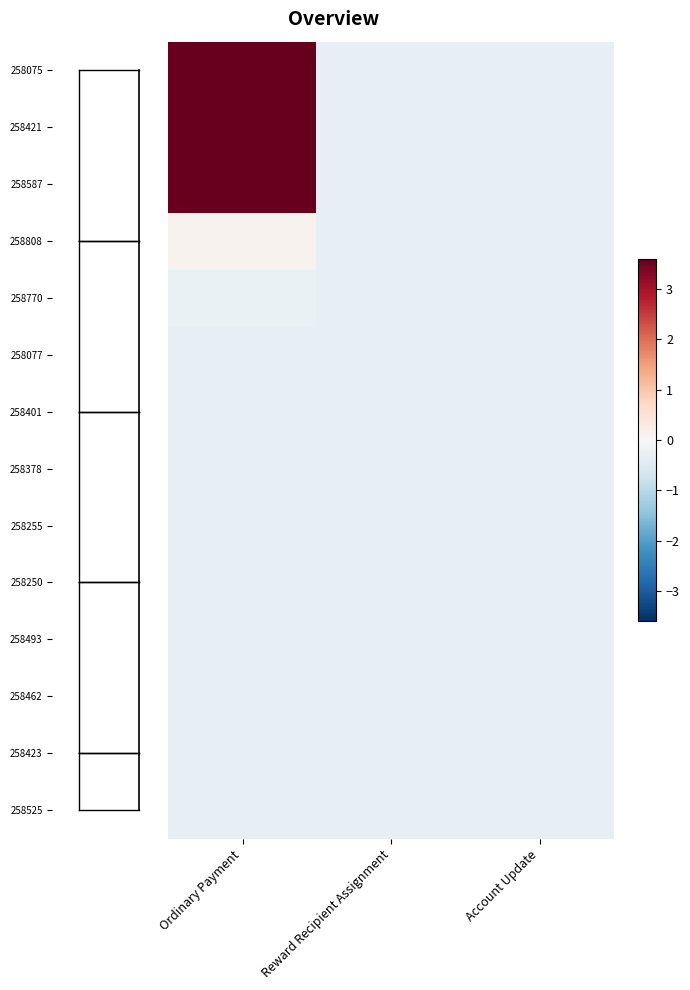

Reading left to right, transcribe all the data shown in this chart.

258075: Ordinary Payment=3.6	Reward Recipient Assignment=-0.3	Account Update=-0.3
258421: Ordinary Payment=3.6	Reward Recipient Assignment=-0.3	Account Update=-0.3
258587: Ordinary Payment=3.6	Reward Recipient Assignment=-0.3	Account Update=-0.3
258808: Ordinary Payment=0.1	Reward Recipient Assignment=-0.3	Account Update=-0.3
258770: Ordinary Payment=-0.2	Reward Recipient Assignment=-0.3	Account Update=-0.3
258077: Ordinary Payment=-0.3	Reward Recipient Assignment=-0.3	Account Update=-0.3
258401: Ordinary Payment=-0.3	Reward Recipient Assignment=-0.3	Account Update=-0.3
258378: Ordinary Payment=-0.3	Reward Recipient Assignment=-0.3	Account Update=-0.3
258255: Ordinary Payment=-0.3	Reward Recipient Assignment=-0.3	Account Update=-0.3
258250: Ordinary Payment=-0.3	Reward Recipient Assignment=-0.3	Account Update=-0.3
258493: Ordinary Payment=-0.3	Reward Recipient Assignment=-0.3	Account Update=-0.3
258462: Ordinary Payment=-0.3	Reward Recipient Assignment=-0.3	Account Update=-0.3
258423: Ordinary Payment=-0.3	Reward Recipient Assignment=-0.3	Account Update=-0.3
258525: Ordinary Payment=-0.3	Reward Recipient Assignment=-0.3	Account Update=-0.3